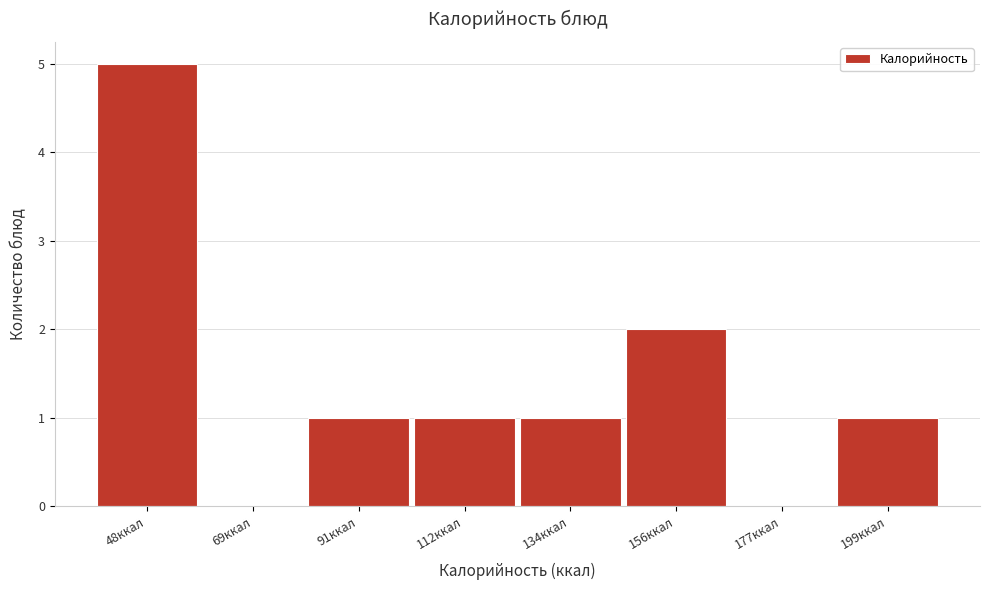

Reading left to right, list all the values displayed in this chart.

48ккал=5	69ккал=0	91ккал=1	112ккал=1	134ккал=1	156ккал=2	177ккал=0	199ккал=1